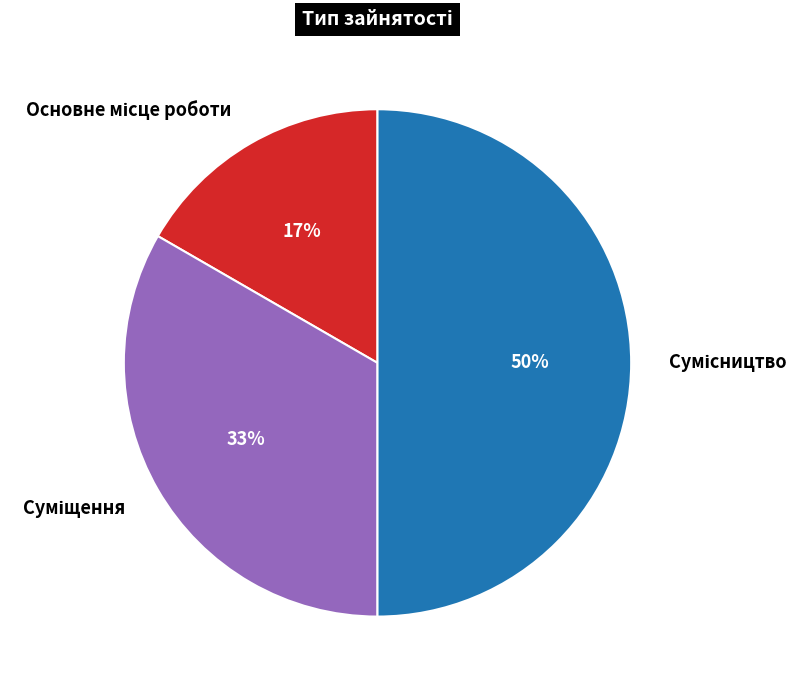

To the nearest percent, what is the difference between the largest and smallest slice percentages?

33%